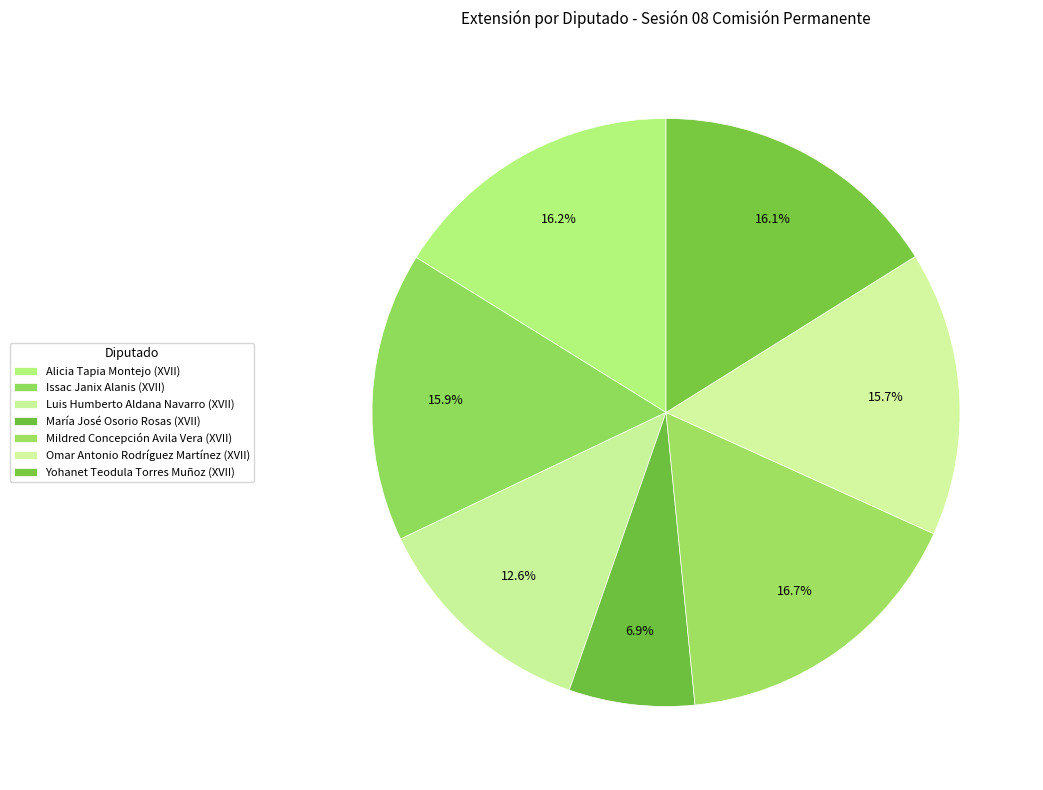

To the nearest percent, what is the combined percentage of Omar Antonio Rodríguez Martínez (XVII) and María José Osorio Rosas (XVII)?

23%